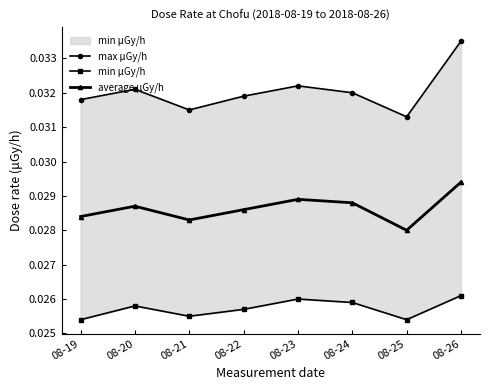

At how many categories does at least one series exceed 0?

8